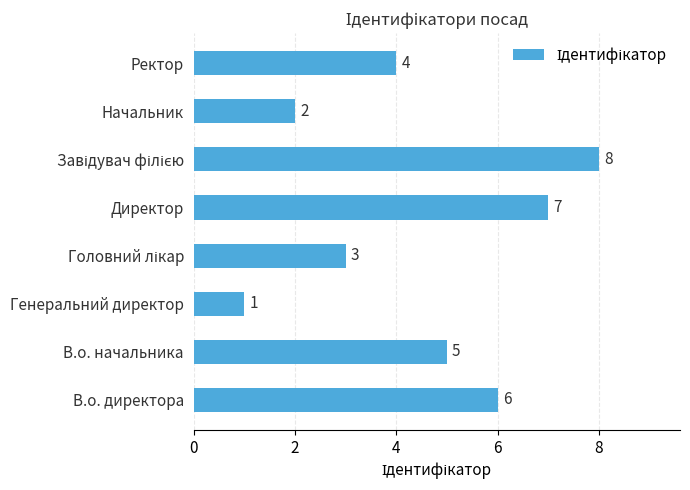

How many values are below 5?

4